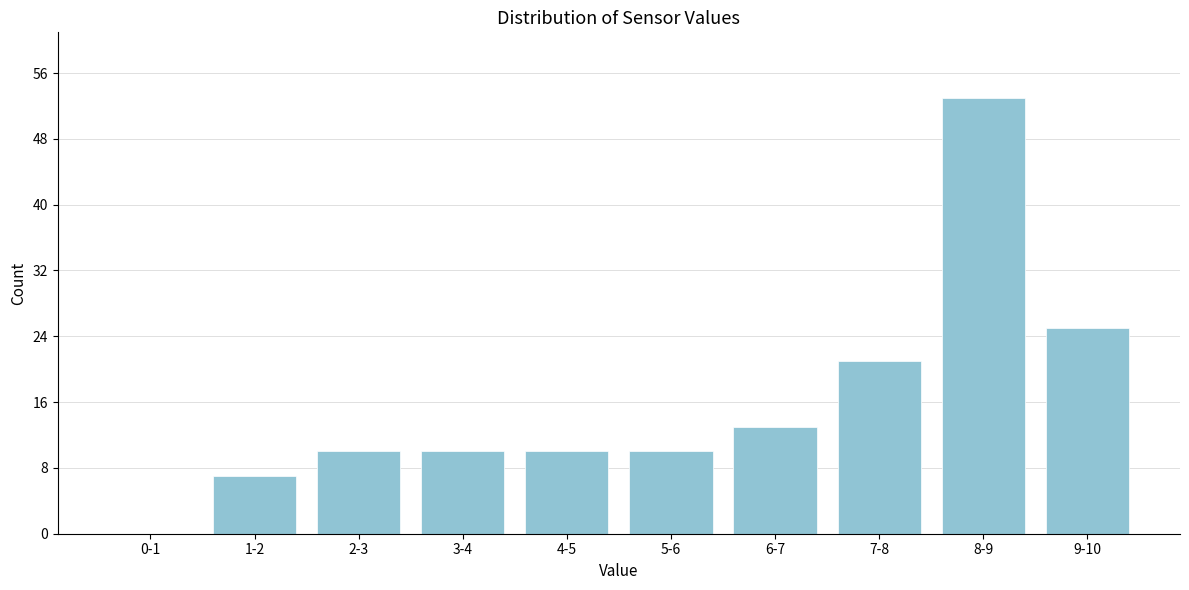

Reading left to right, transcribe all the data shown in this chart.

0-1=0	1-2=7	2-3=10	3-4=10	4-5=10	5-6=10	6-7=13	7-8=21	8-9=53	9-10=25